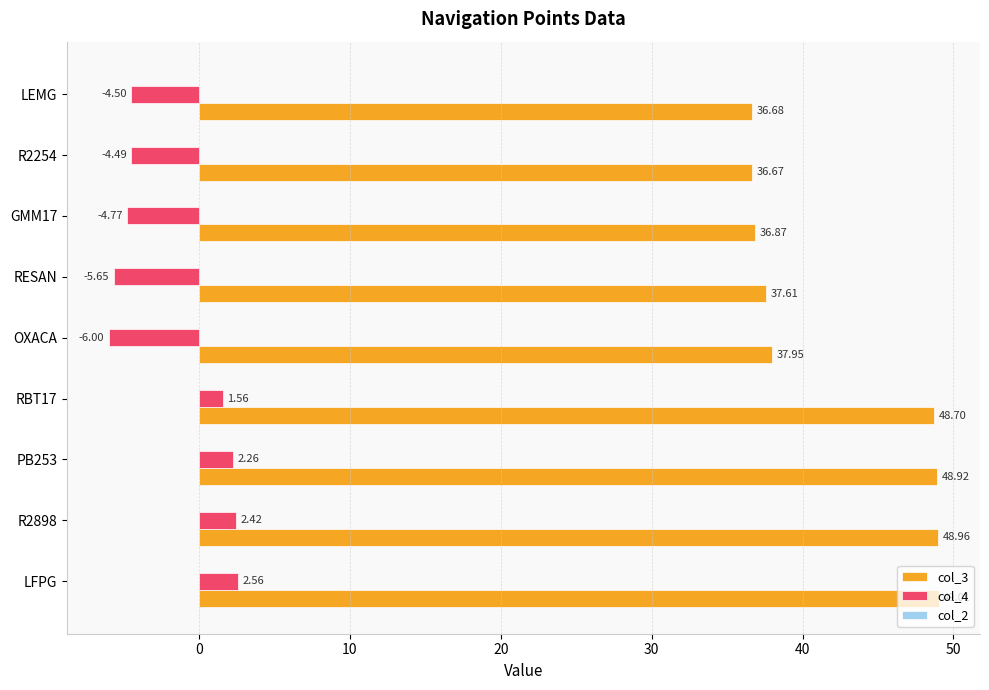

Rank the series by their maximum value, from lowest to highest.

col_4, col_3